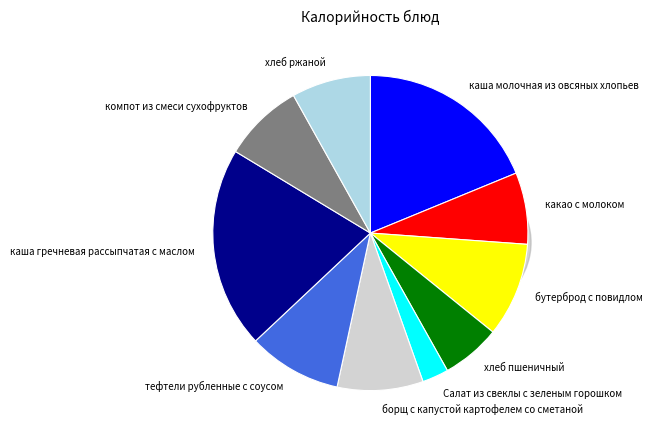

Which slice is the largest?

каша гречневая рассыпчатая с маслом